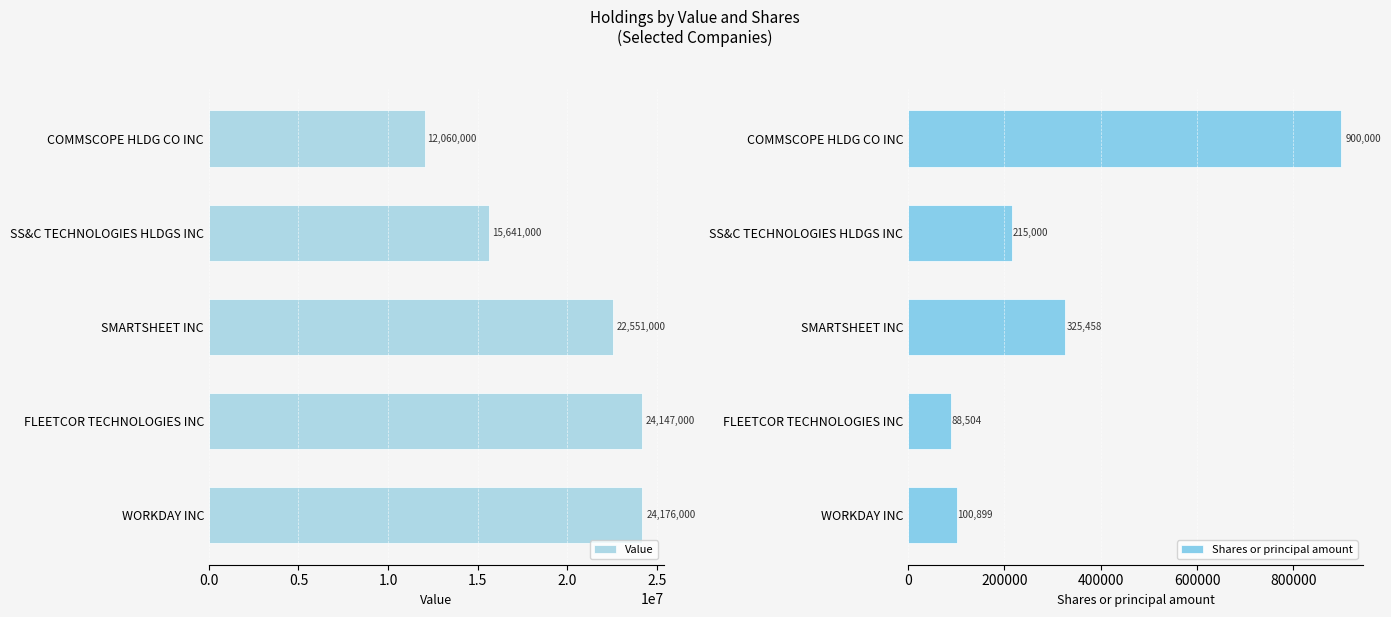

Is it true that Value equals 12060000 at COMMSCOPE HLDG CO INC?

True